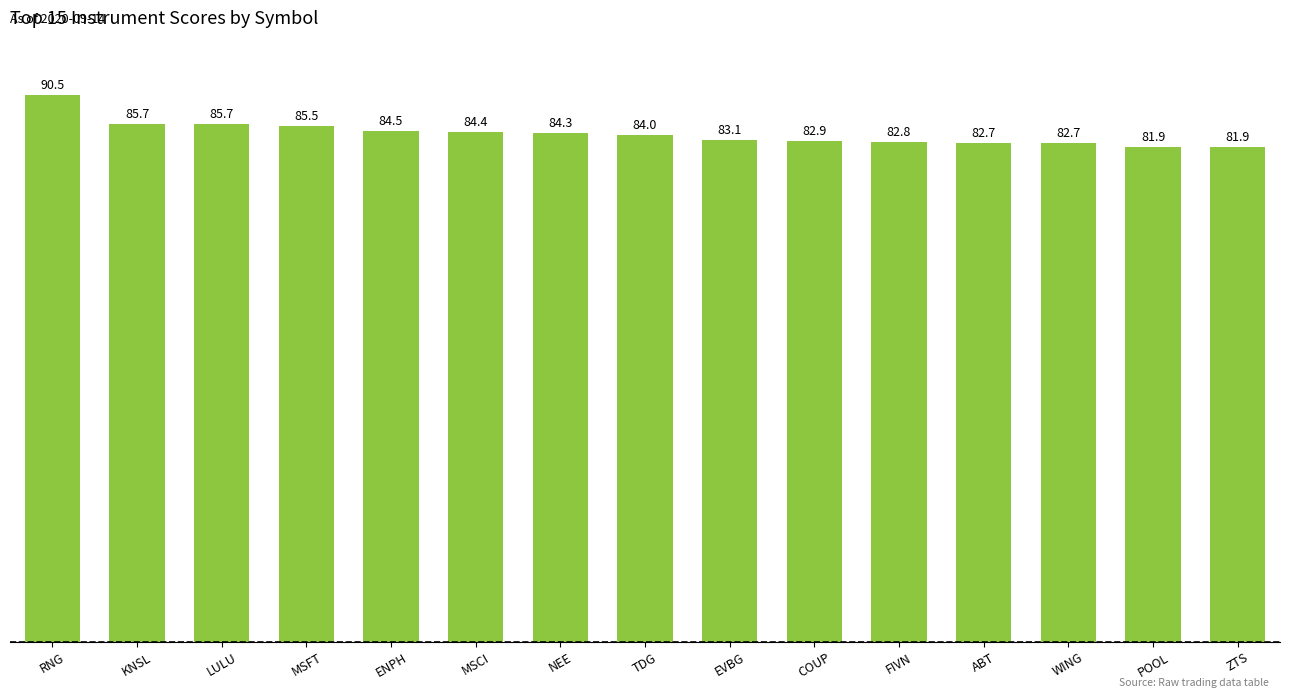

True or false: the data shows 31.8 at COUP.

False